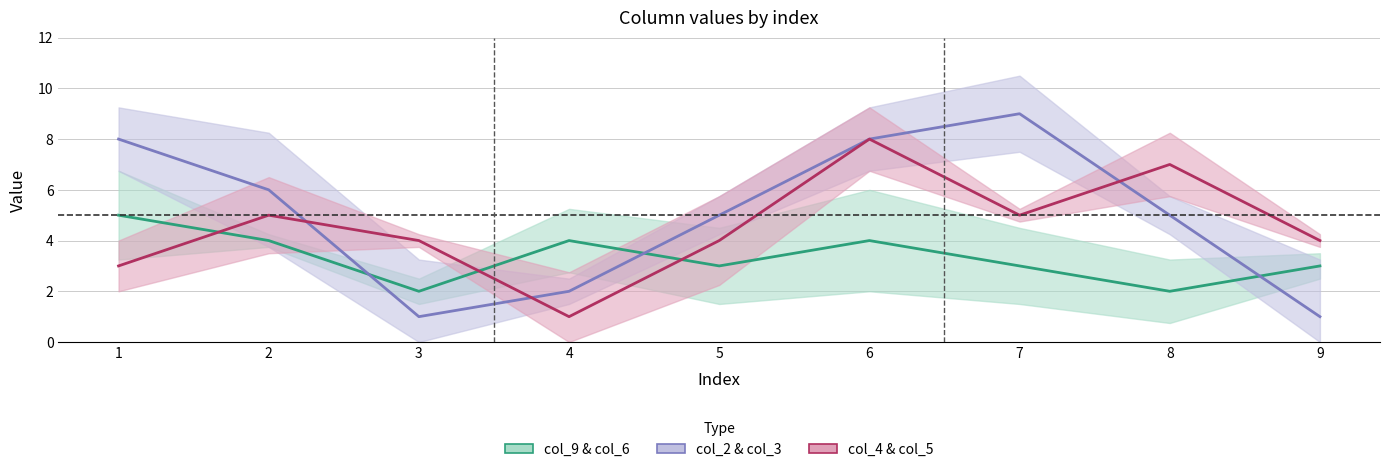

Which has a higher value, 9 or 8?

9